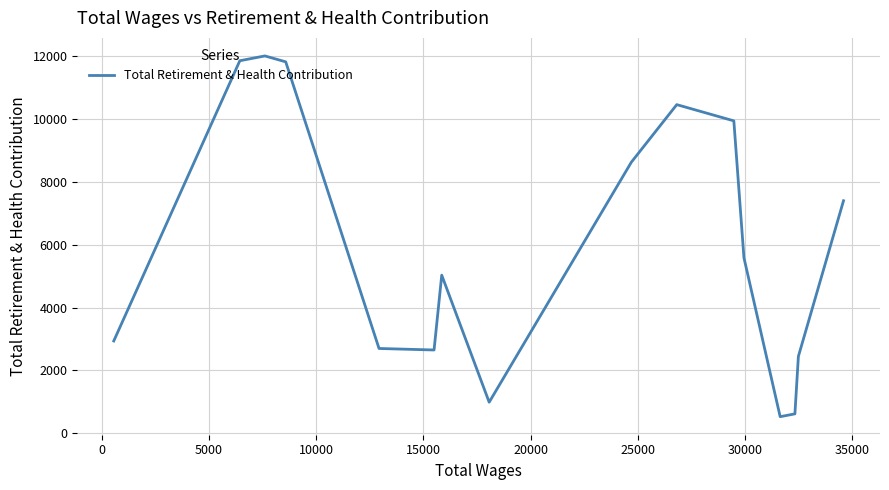

Count the number of data series in this chart.

1